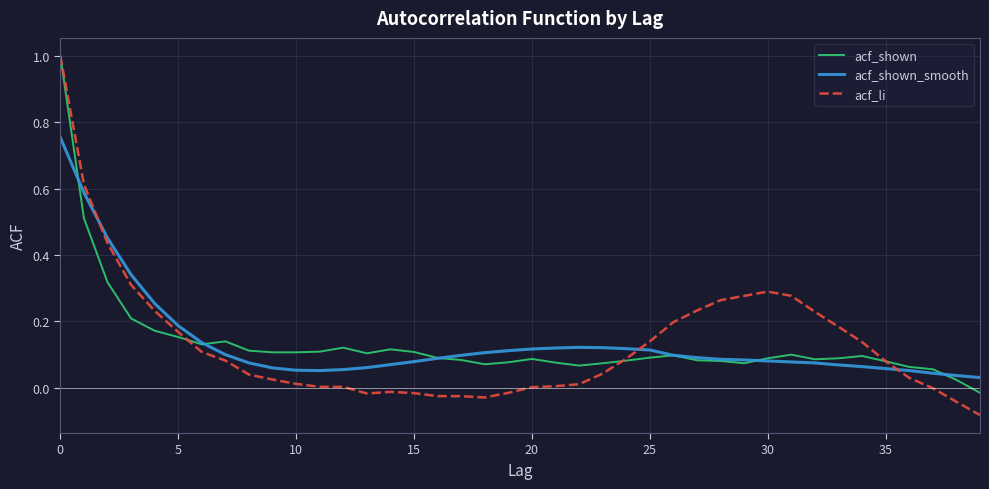

What is the maximum value shown in the chart?

1.0